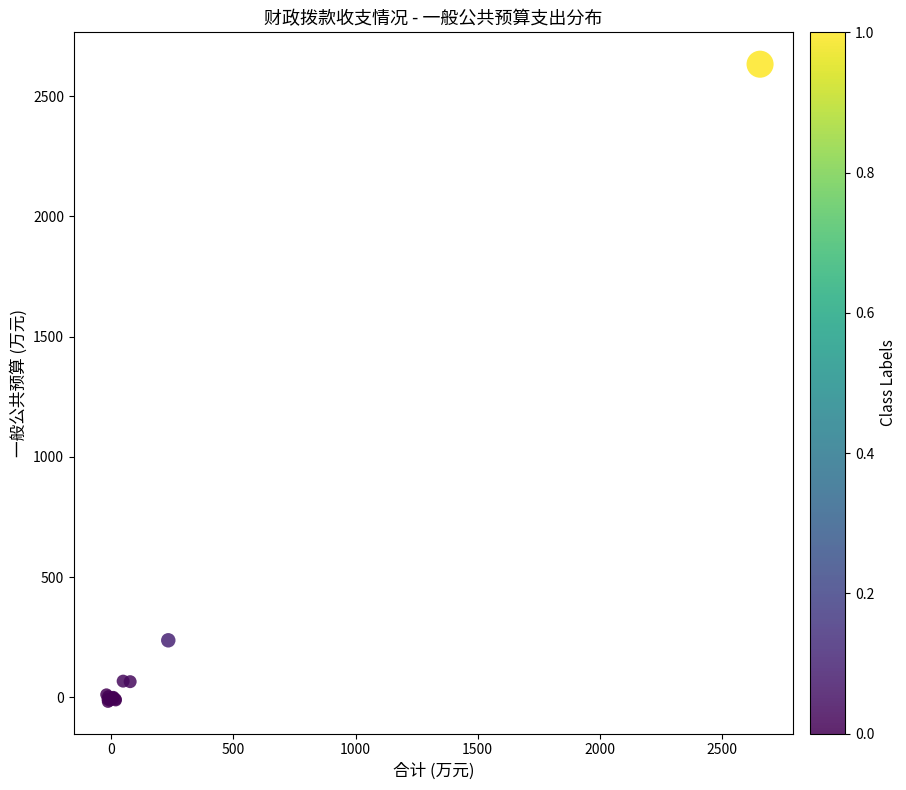

What Y value in the scatter plot is closest to 1307?

237.0